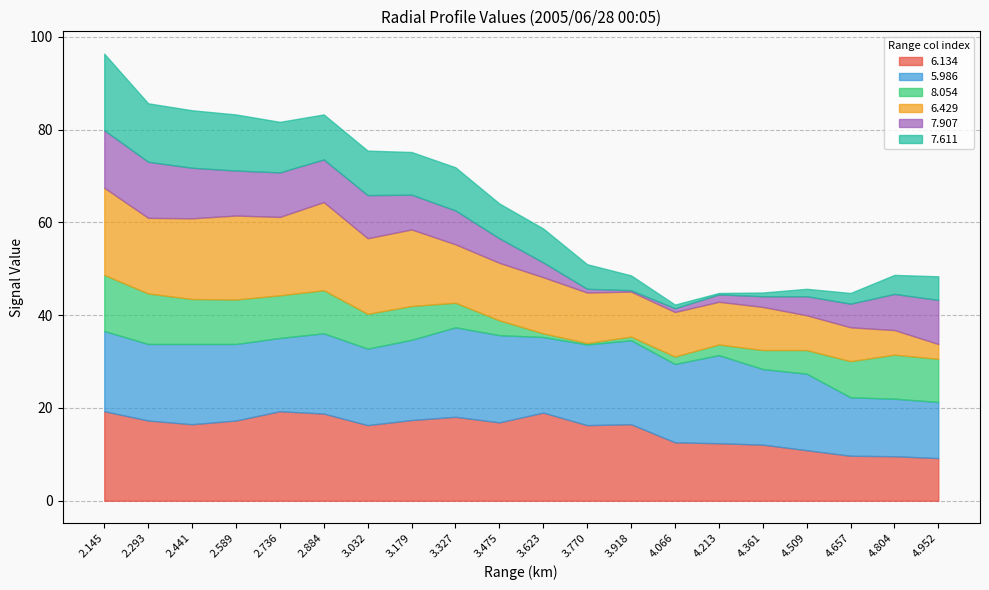

True or false: 6.429 and 7.611 cross at least once.

True